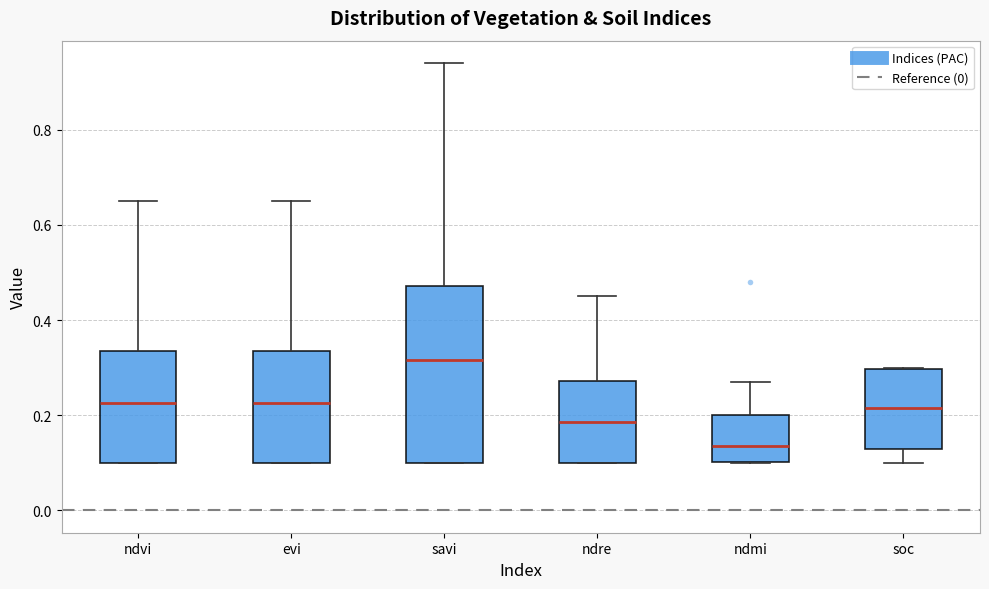

Reading left to right, read every box against the y-axis: the position of its median line, the range the box covers, and the ends of its whiskers. The values are not printed on the chart, so give them approximately, as read against the axis.

ndvi: median 0.22, box 0.10 to 0.34, whiskers 0.10 to 0.66
evi: median 0.22, box 0.10 to 0.34, whiskers 0.10 to 0.66
savi: median 0.32, box 0.10 to 0.48, whiskers 0.10 to 0.94
ndre: median 0.18, box 0.10 to 0.28, whiskers 0.10 to 0.46
ndmi: median 0.14, box 0.10 to 0.20, whiskers 0.10 to 0.28
soc: median 0.22, box 0.12 to 0.30, whiskers 0.10 to 0.30